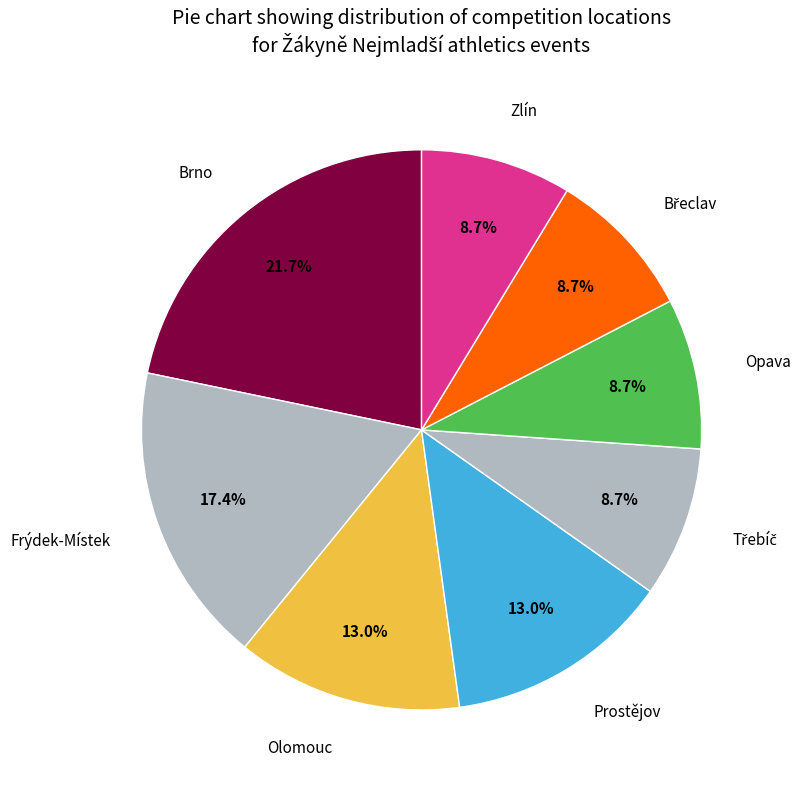

Does any single category account for the majority?

No